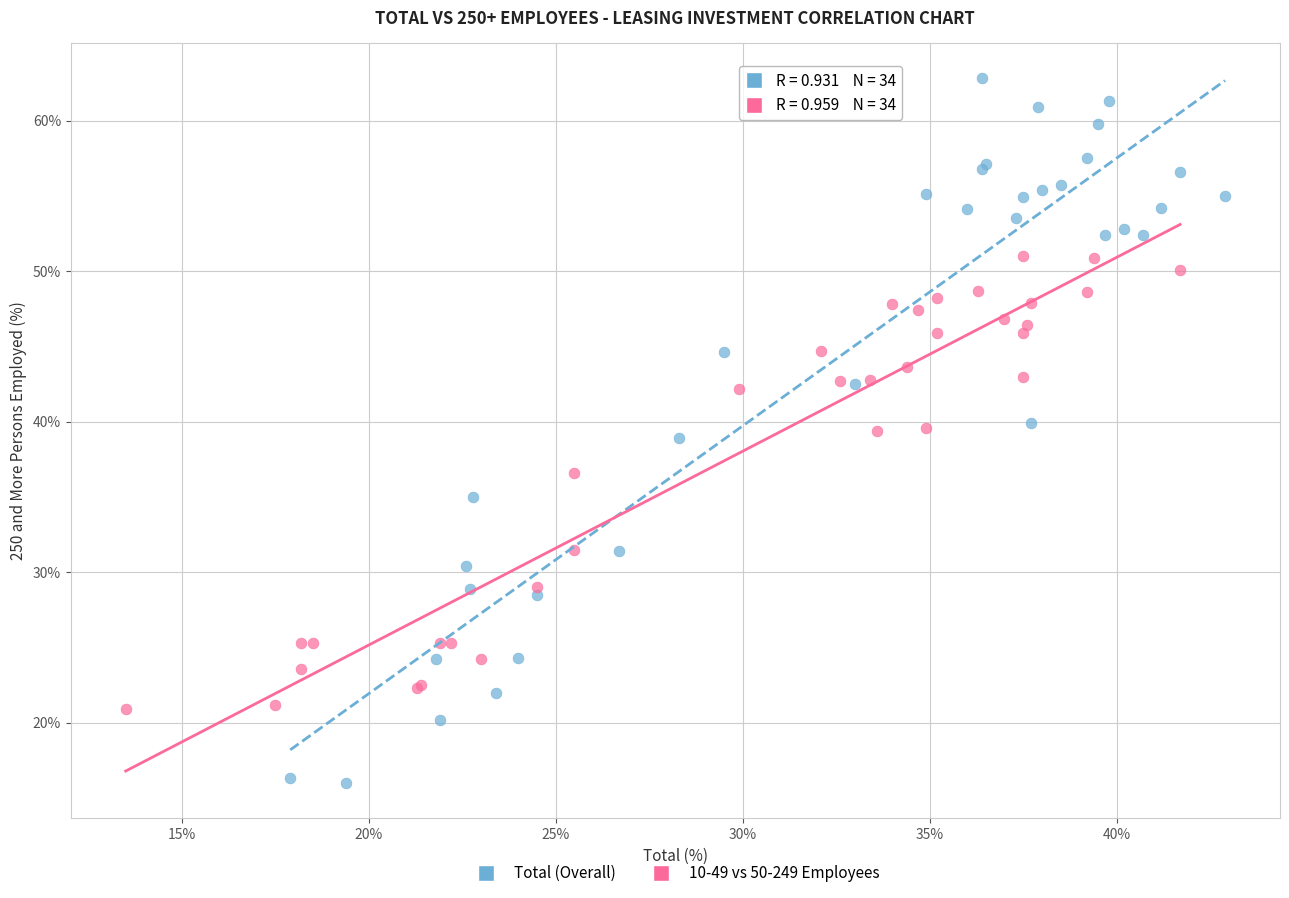

Which series has the widest spread of Y values?

Total (Overall)